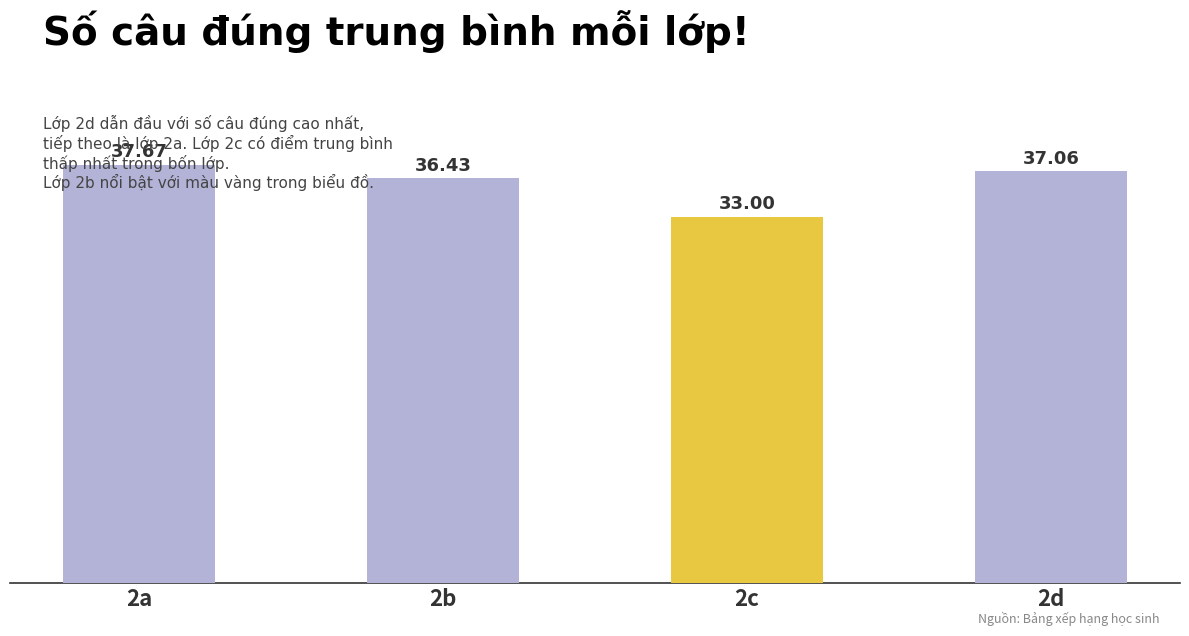

The chart shows a value of 37.7 at 2a. True or false?

True